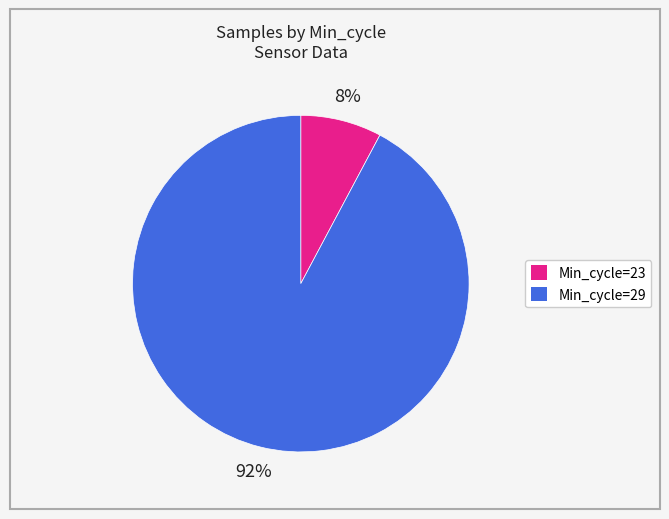

To the nearest percent, what is the average slice percentage?

50%